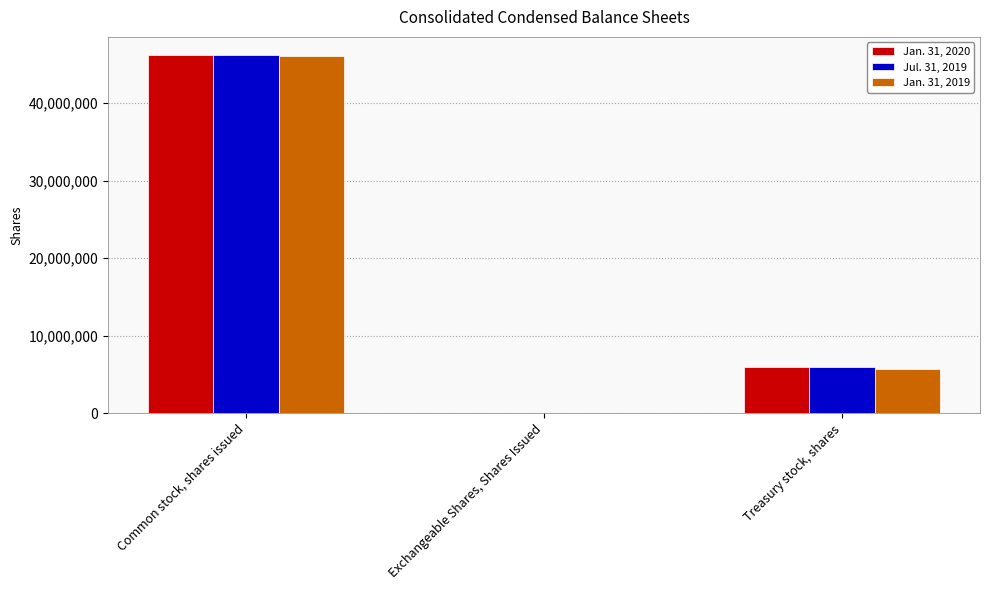

Does the chart contain stacked bars?

No